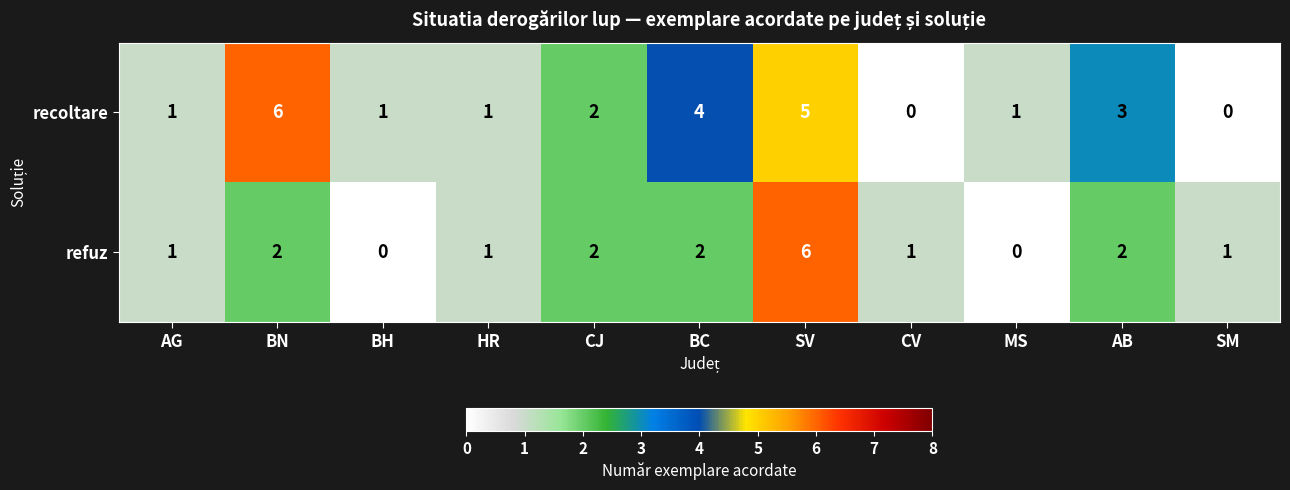

How many refuz values are between 1 and 2?

8